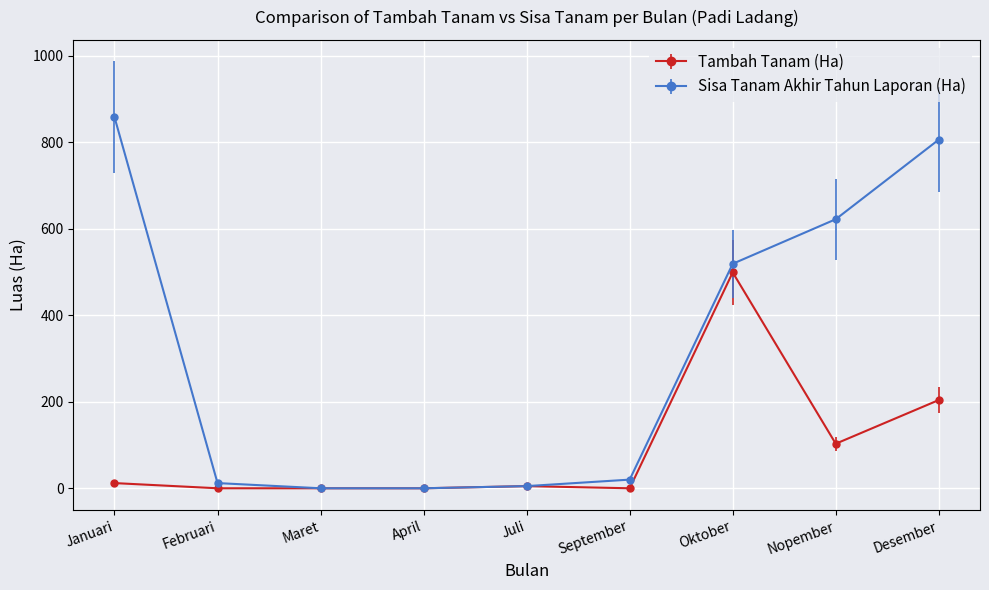

Reading right to left, what are all the values shown in this chart?

Tambah Tanam (Ha): Desember=204	Nopember=103	Oktober=499	September=0	Juli=5	April=0	Maret=0	Februari=0	Januari=12
Sisa Tanam Akhir Tahun Laporan (Ha): Desember=806	Nopember=622	Oktober=519	September=20	Juli=5	April=0	Maret=0	Februari=12	Januari=858